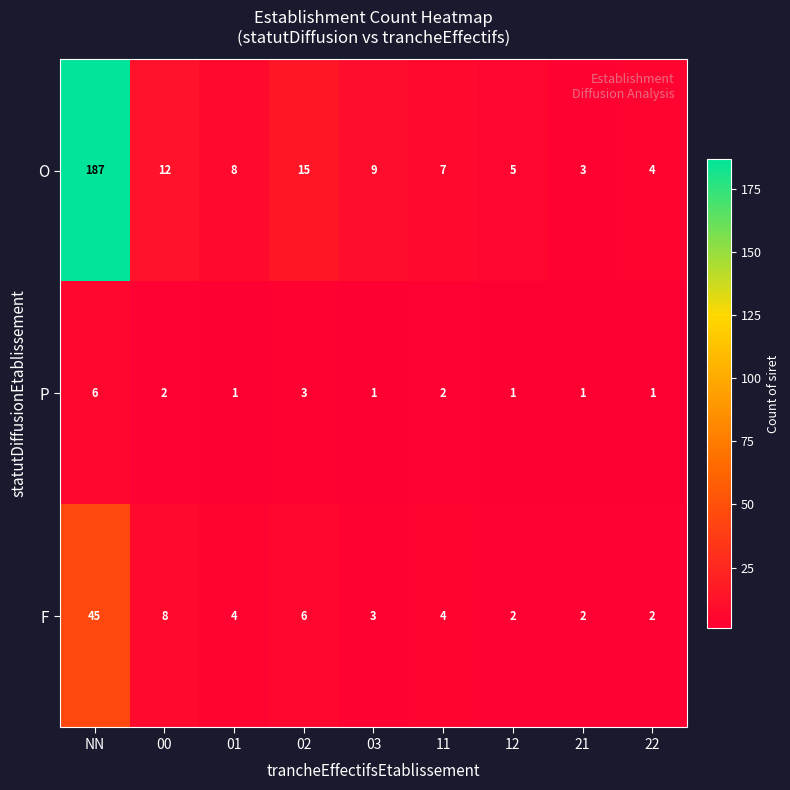

Which series has the largest range (max minus min)?

O